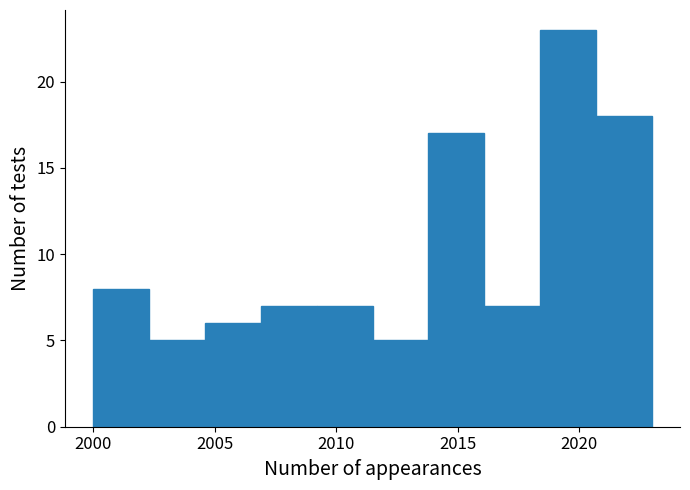

Reading left to right, transcribe this chart: for each bar, give the range it covers on the x-axis and its height. Neither the bar edges nor the heights are printed on the chart, so give them approximately, as read against the axes.

2000.0 to 2002.3: 8
2002.3 to 2004.6: 5
2004.6 to 2006.9: 6
2006.9 to 2009.2: 7
2009.2 to 2011.5: 7
2011.5 to 2013.8: 5
2013.8 to 2016.1: 17
2016.1 to 2018.4: 7
2018.4 to 2020.7: 23
2020.7 to 2023.0: 18